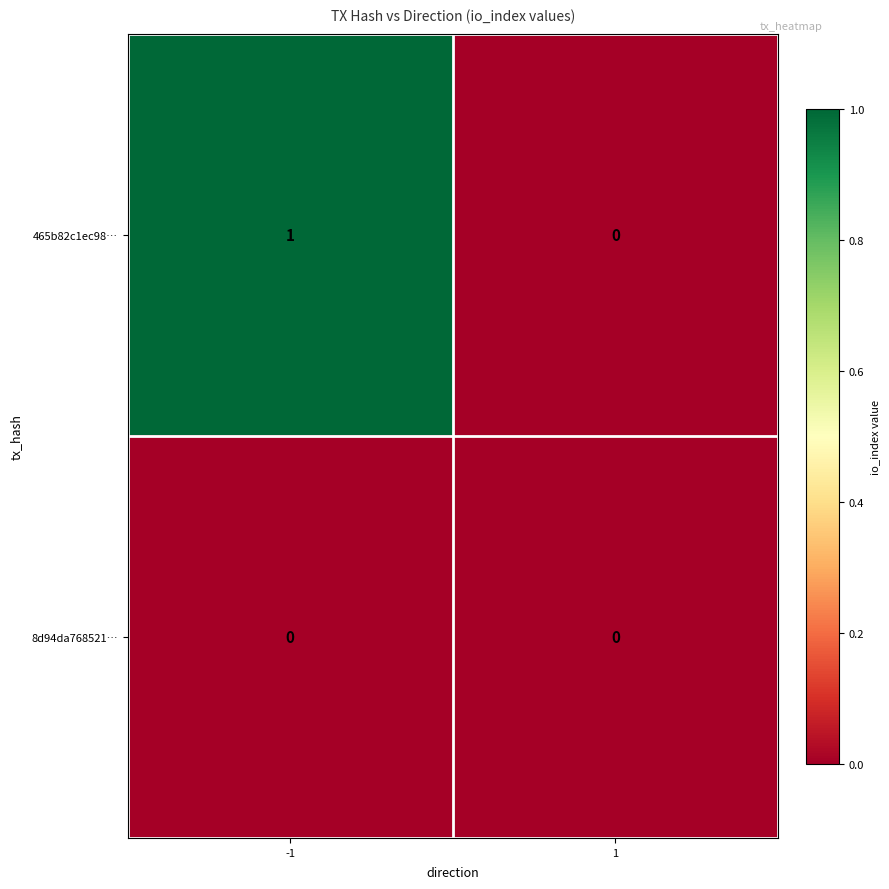

Which series has the largest total across all categories?

465b82c1ec98…